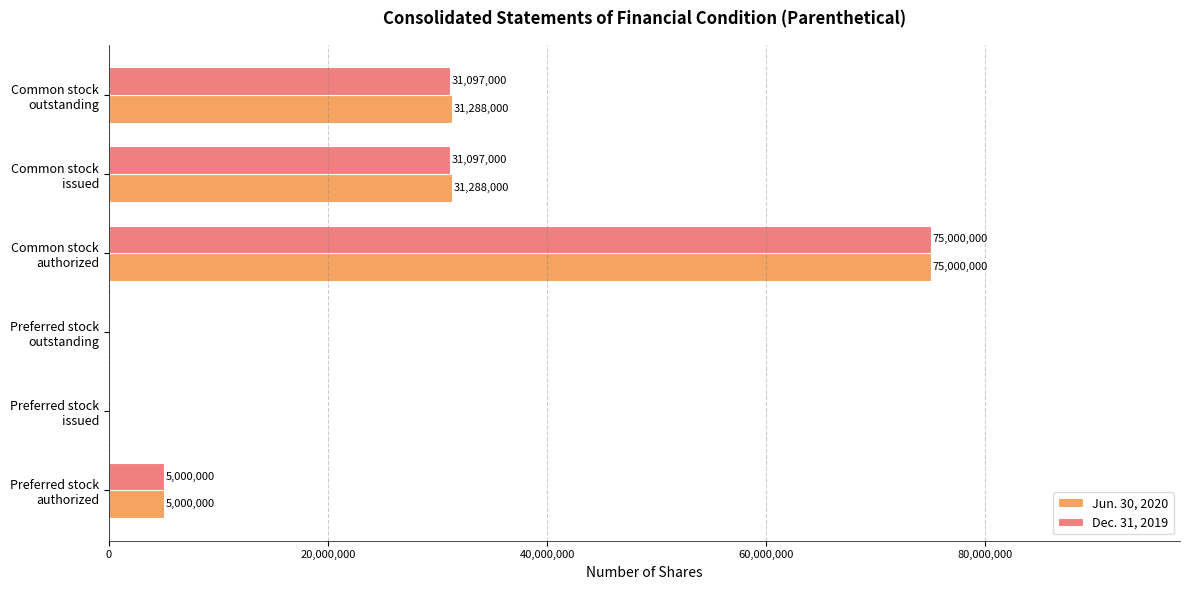

Which series has the largest total across all categories?

Jun. 30, 2020